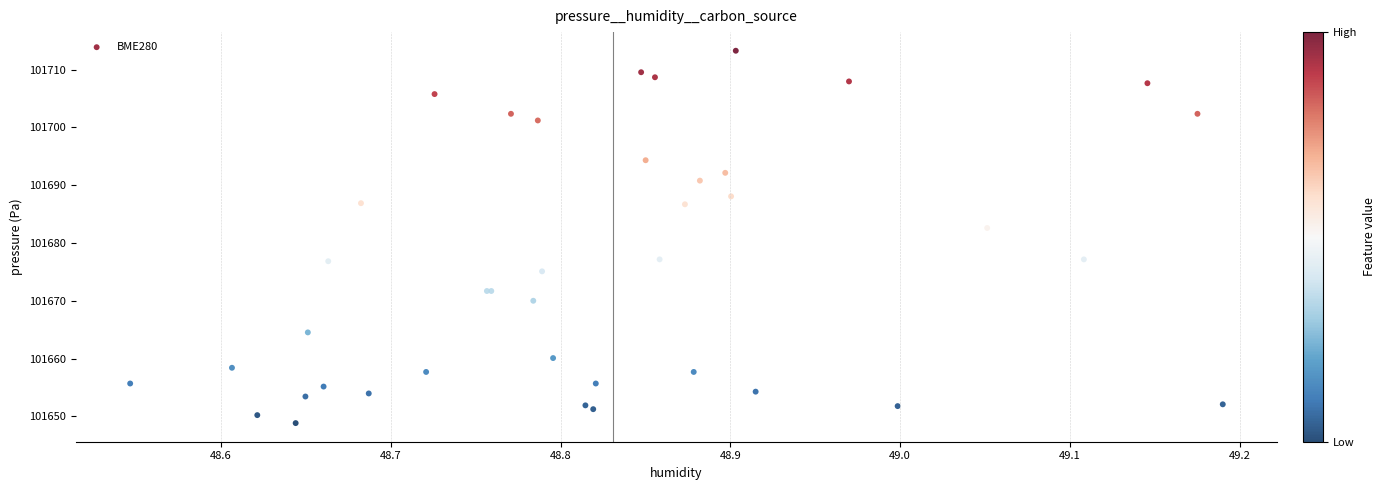

What Y value in the scatter plot is closest to 101681?

101682.6